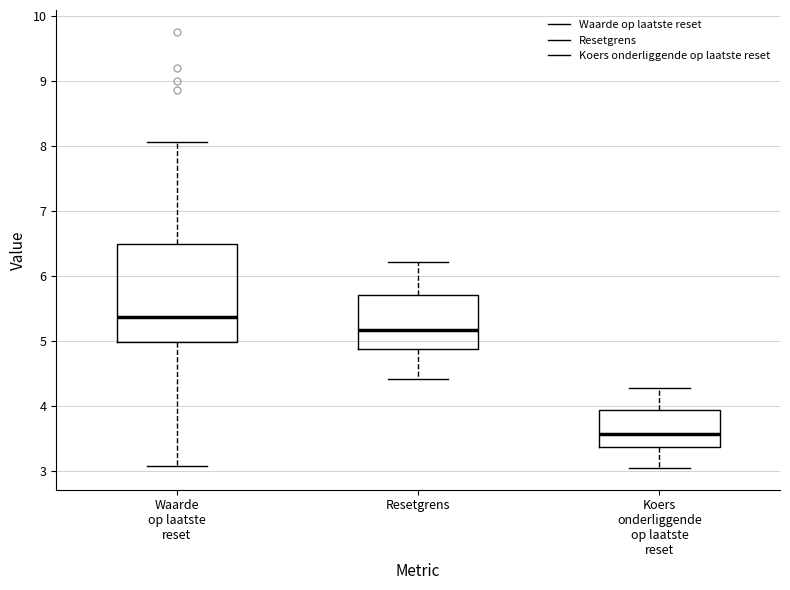

Which box is the tallest, from its lower edge to its upper edge?

Waarde op laatste reset